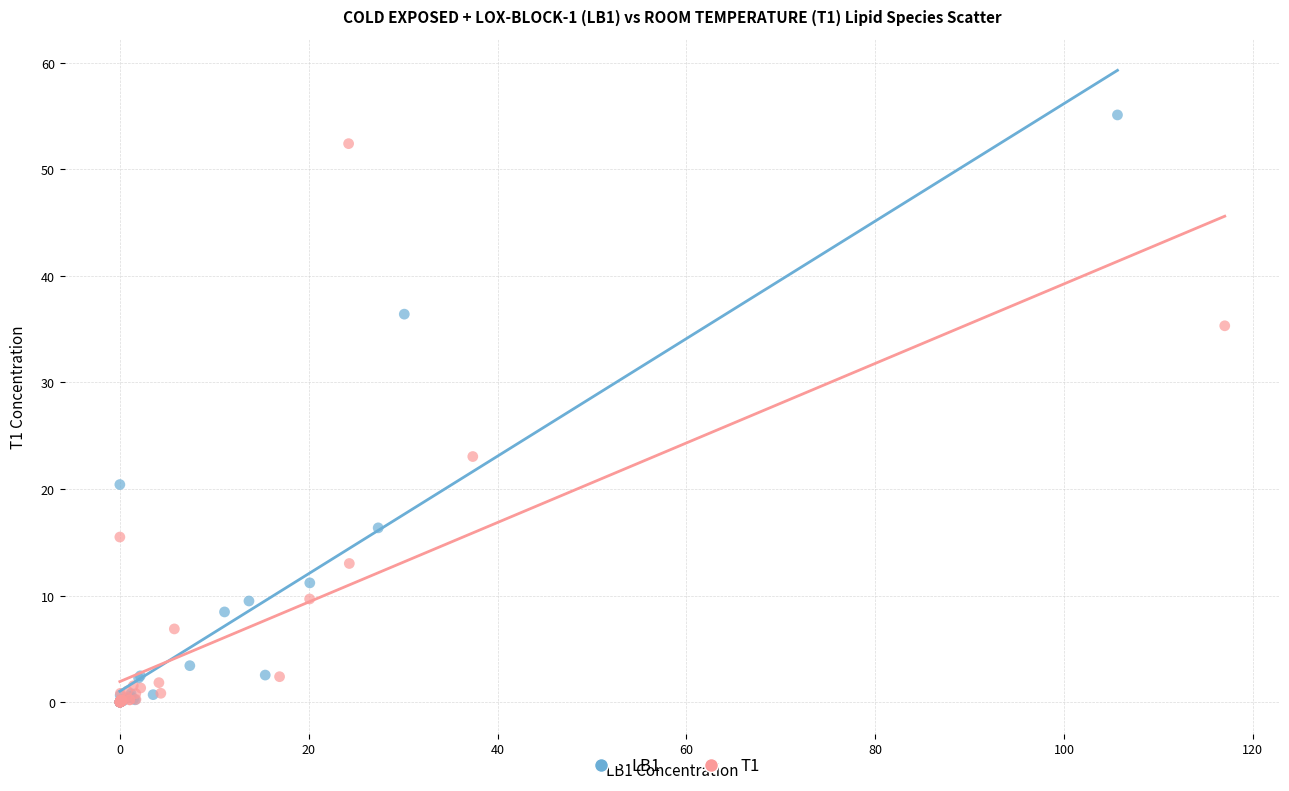

Which series has the widest spread of Y values?

LB1